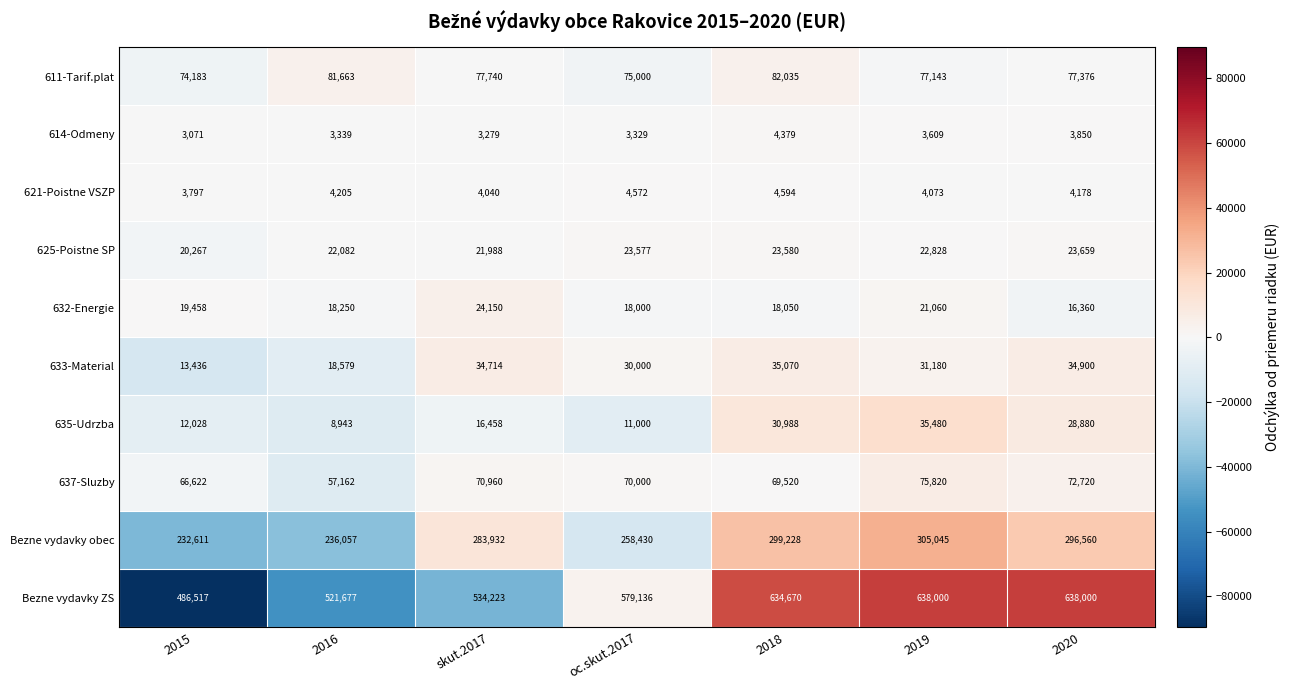

Where does the 611-Tarif.plat series first go above 77376?

2016